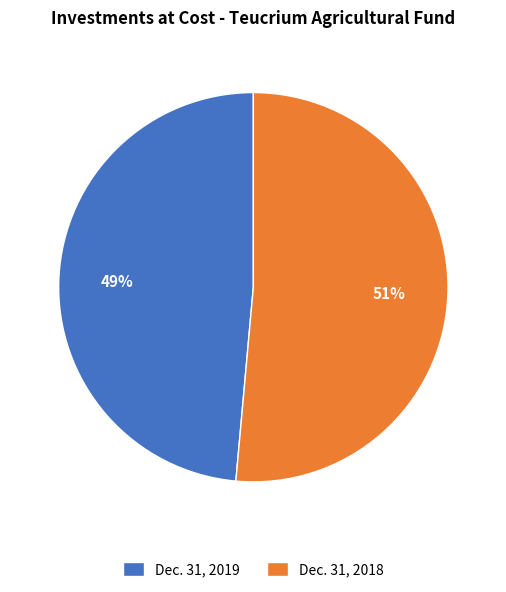

Count the number of slices in the pie.

2